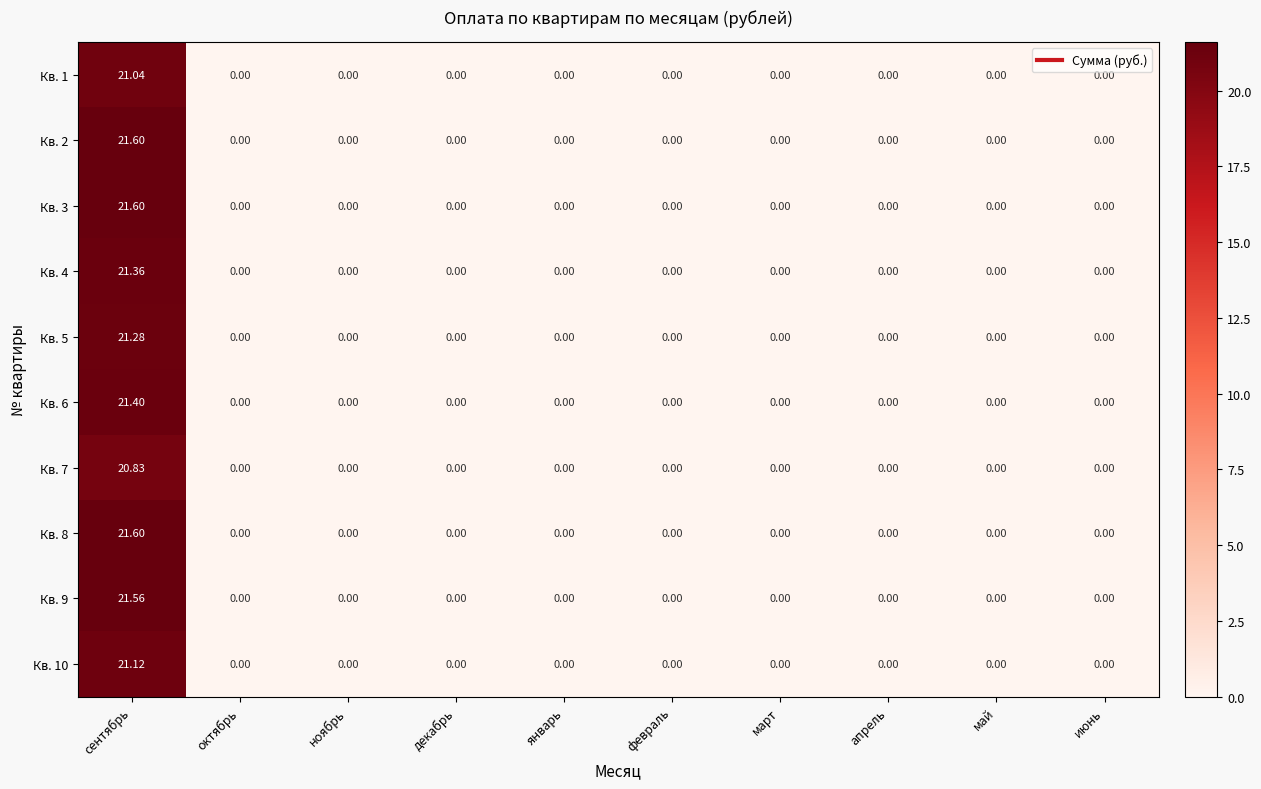

At which category is the sum across all series the highest?

сентябрь